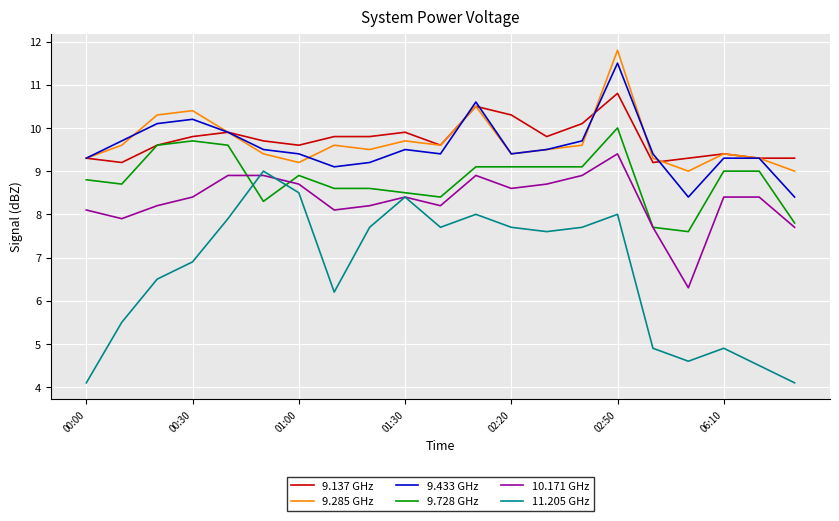

What is the maximum value for 11.205 GHz?

9.0